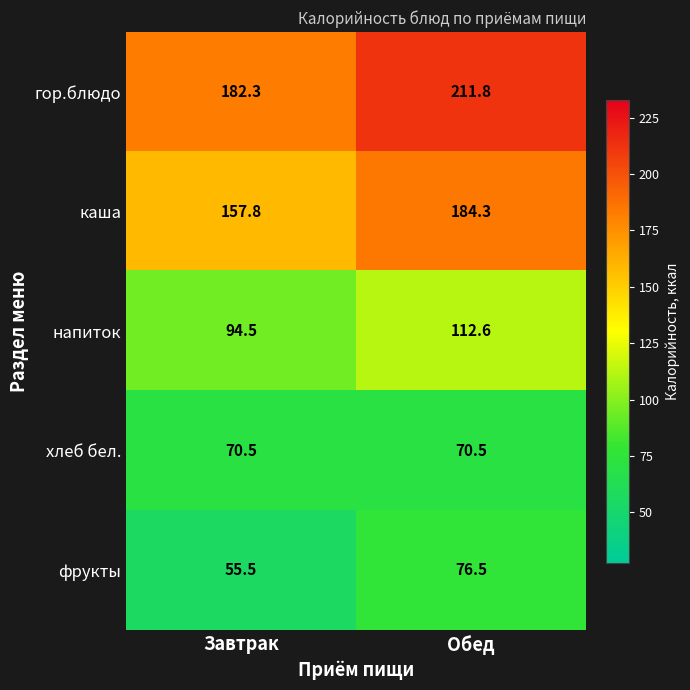

Read the фрукты value at Завтрак.

55.5